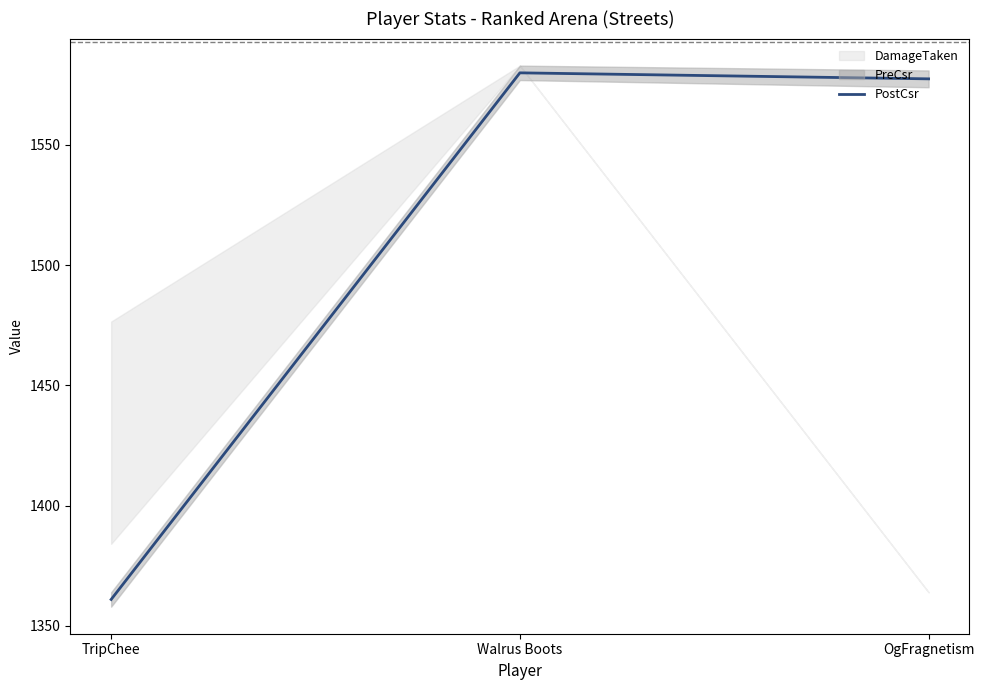

What is the value of the 3rd point from the left?

1577.5